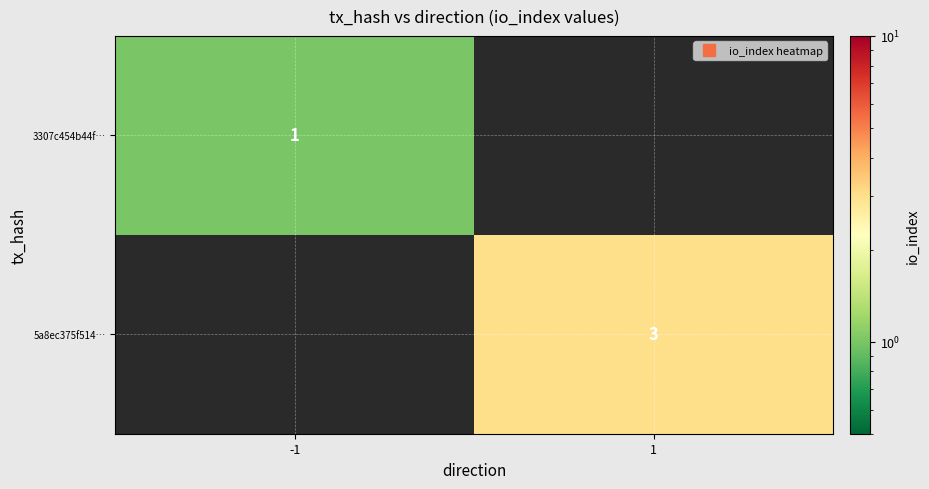

How many positive values does the 5a8ec375f514… series have?

1